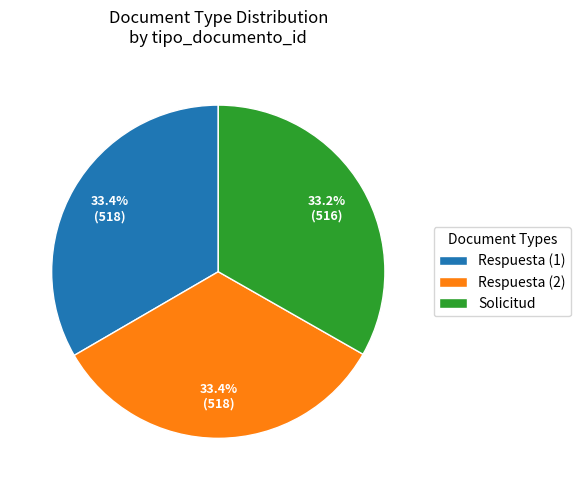

What percentage is NOT represented by Respuesta (1)?

66.6%